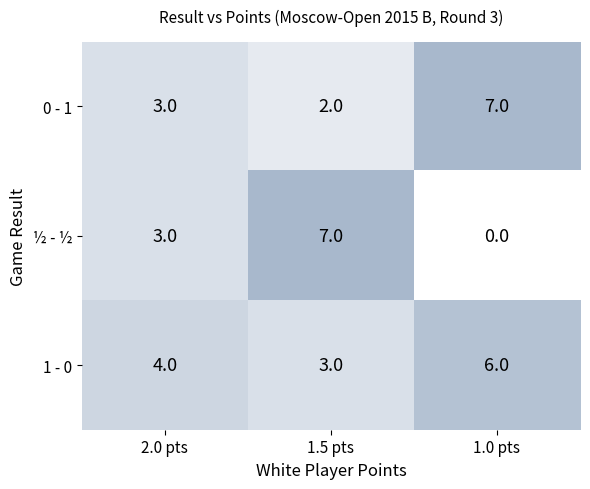

Reading left to right, what are all the values shown in this chart?

0 - 1: 2.0 pts=3	1.5 pts=2	1.0 pts=7
½ - ½: 2.0 pts=3	1.5 pts=7	1.0 pts=0
1 - 0: 2.0 pts=4	1.5 pts=3	1.0 pts=6